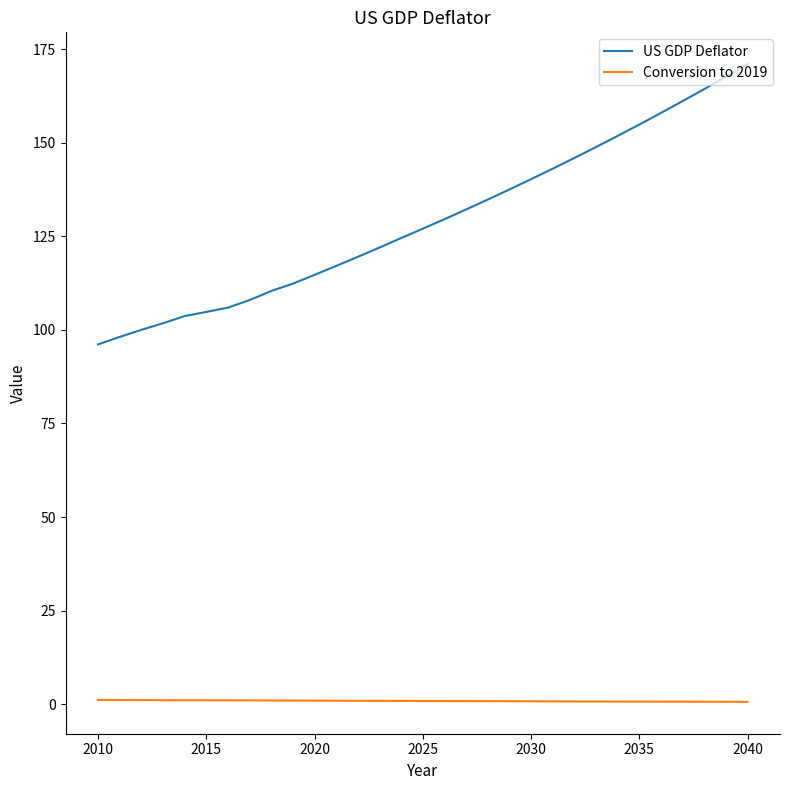

What is the maximum value for US GDP Deflator?

170.9